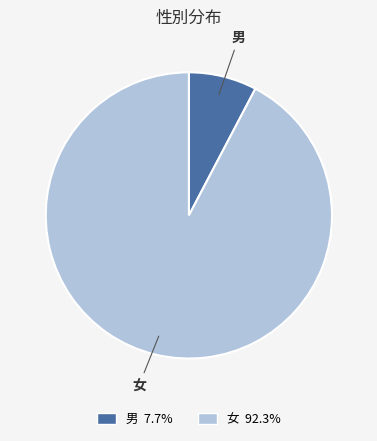

Rank the categories by value from highest to lowest.

女, 男